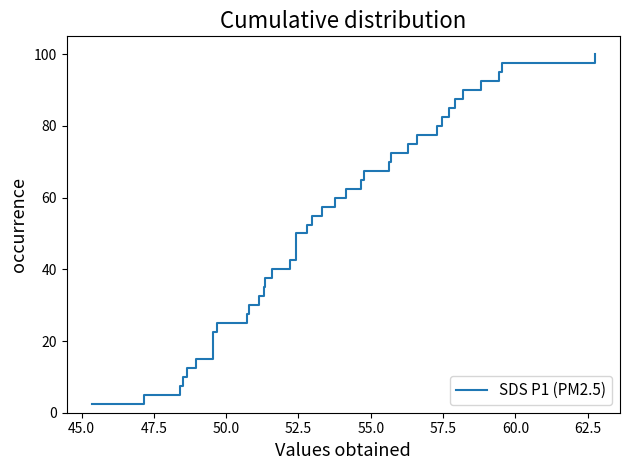

What is the value of the 40th point from the left?

100.0